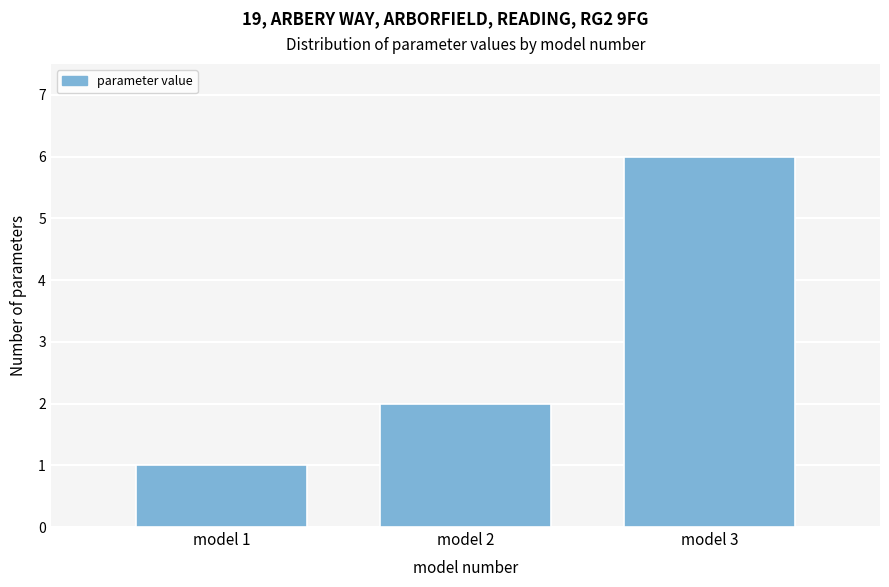

Reading left to right, list all the values displayed in this chart.

model 1=1	model 2=2	model 3=6